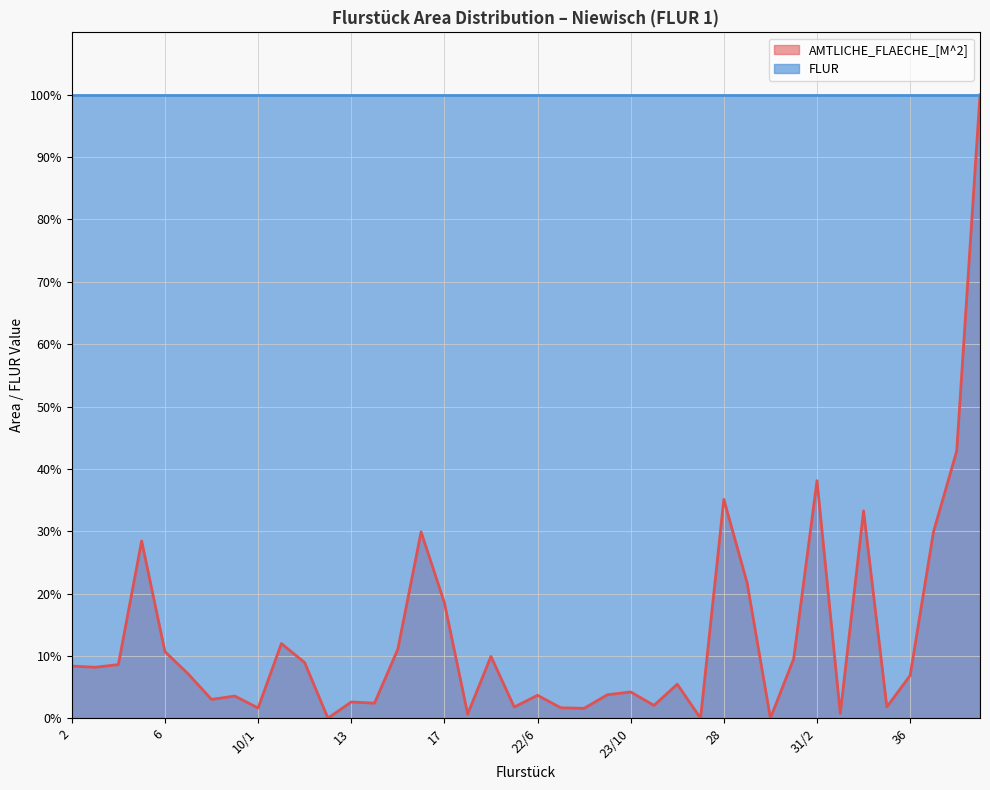

Does the chart display data point markers on the line(s)?

No